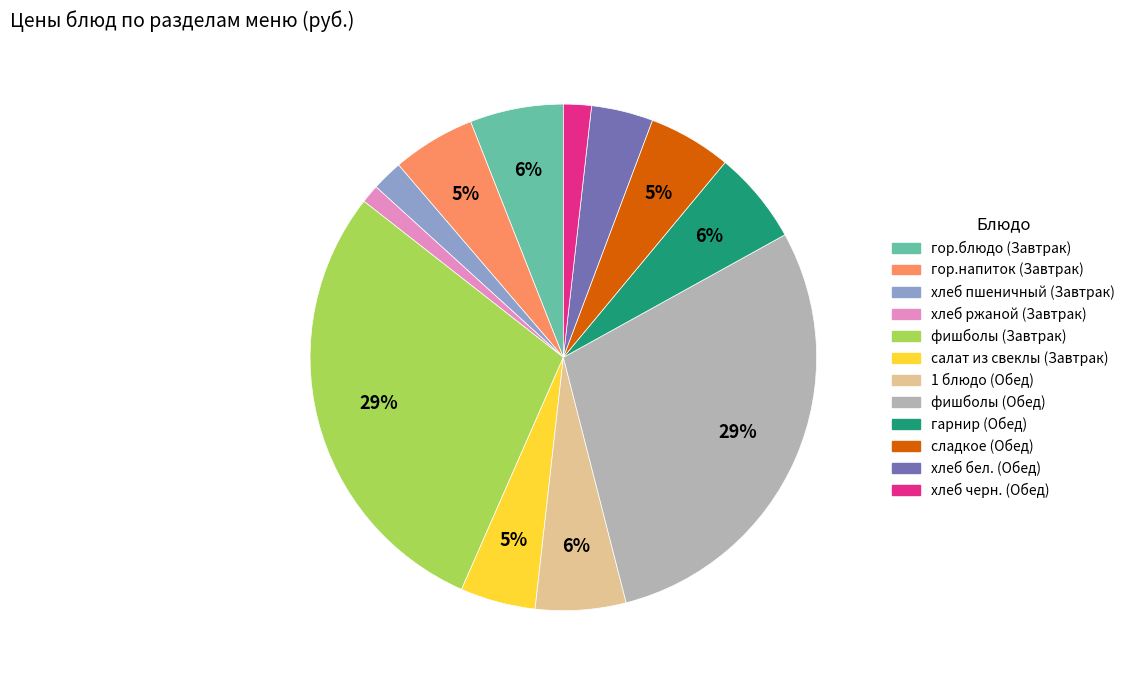

The хлеб черн. (Обед) slice represents 8% of the pie. True or false?

False